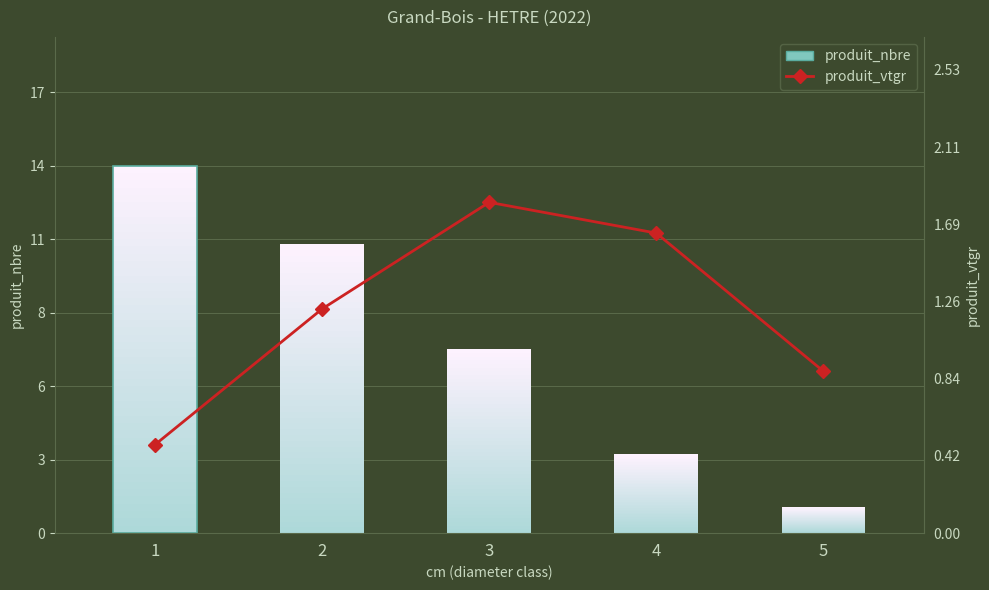

How many bars are there in total?

5